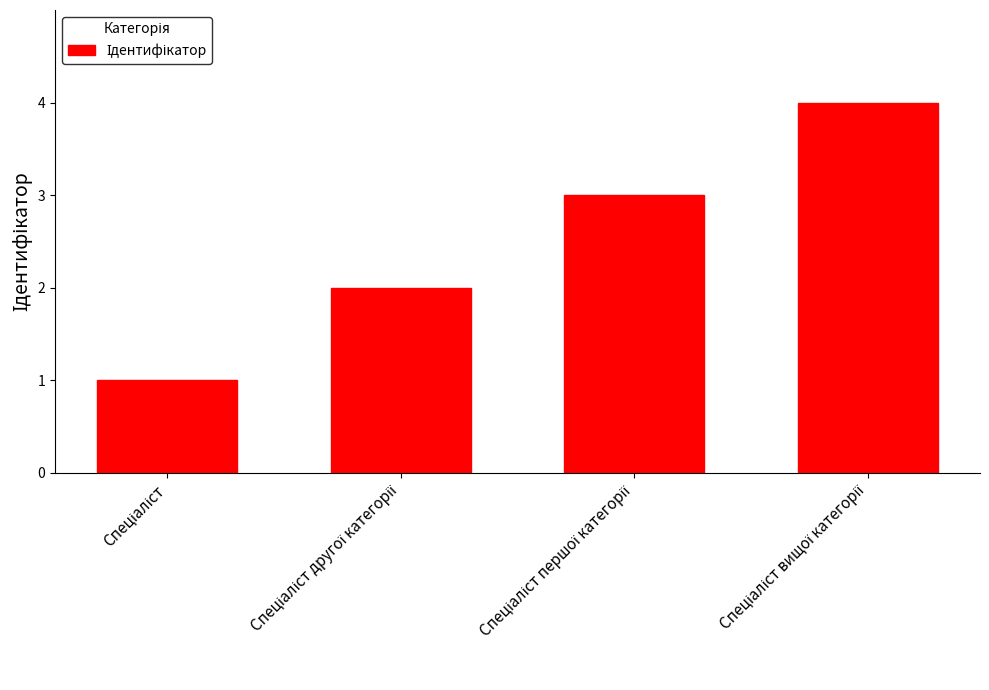

What is the maximum value shown in the chart?

4